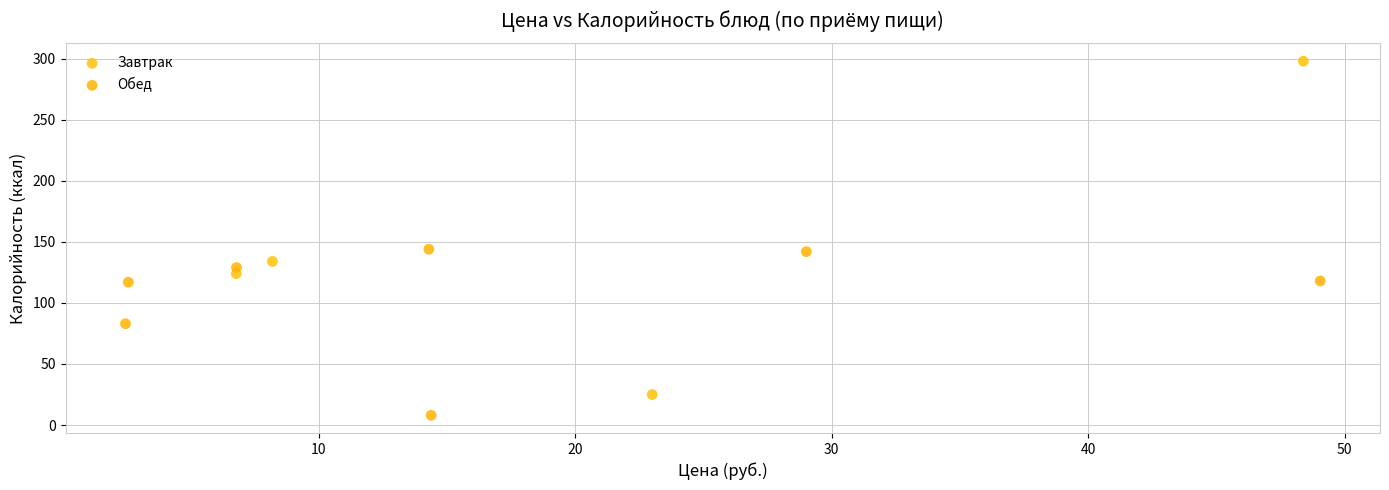

Which series reaches the minimum Y coordinate?

Обед